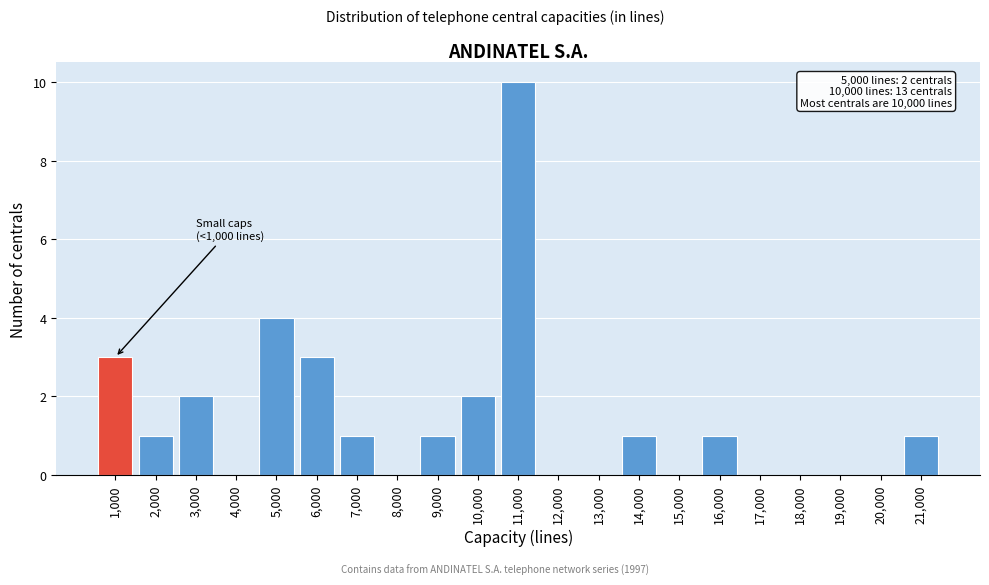

Reading left to right, transcribe all the data shown in this chart.

1,000=3	2,000=1	3,000=2	4,000=0	5,000=4	6,000=3	7,000=1	8,000=0	9,000=1	10,000=2	11,000=10	12,000=0	13,000=0	14,000=1	15,000=0	16,000=1	17,000=0	18,000=0	19,000=0	20,000=0	21,000=1